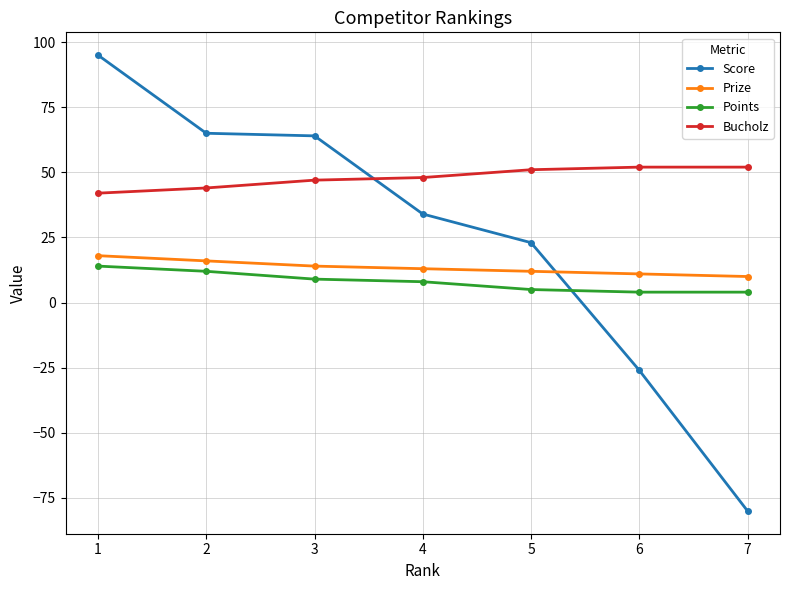

Which category has the lowest value in the Score series?

7